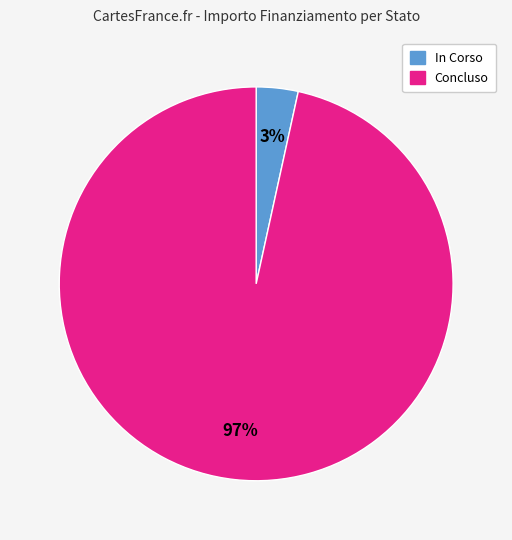

Which has a higher value, In Corso or Concluso?

Concluso